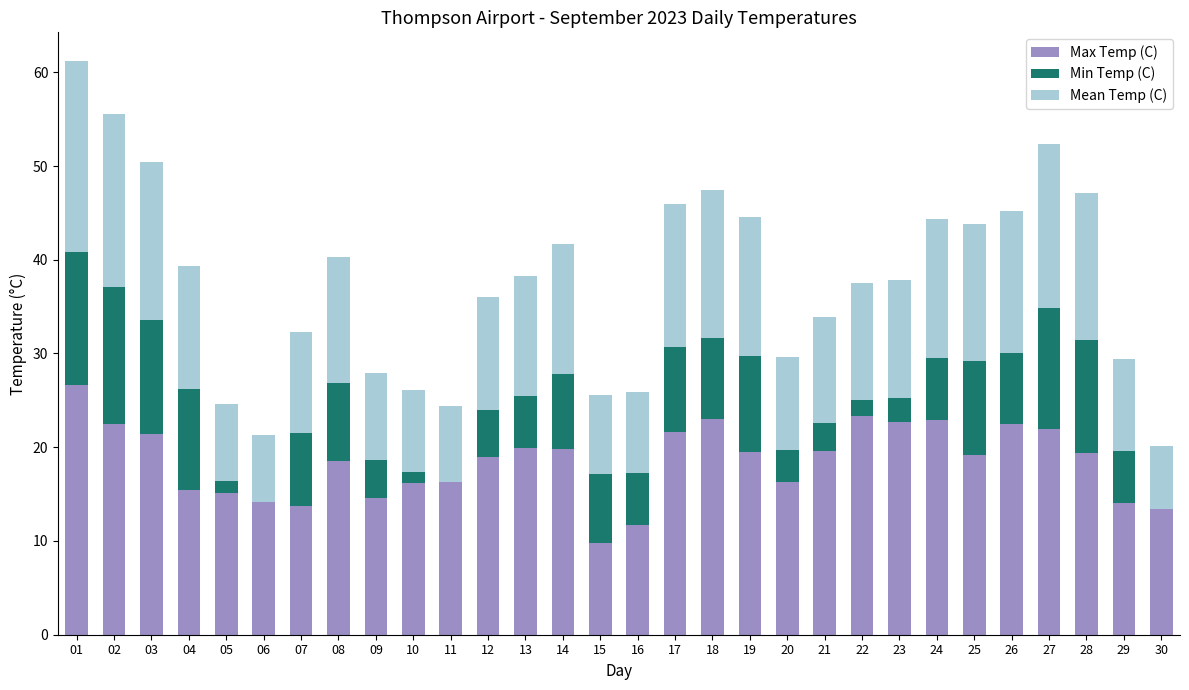

Which series has the largest total across all categories?

Max Temp (C)